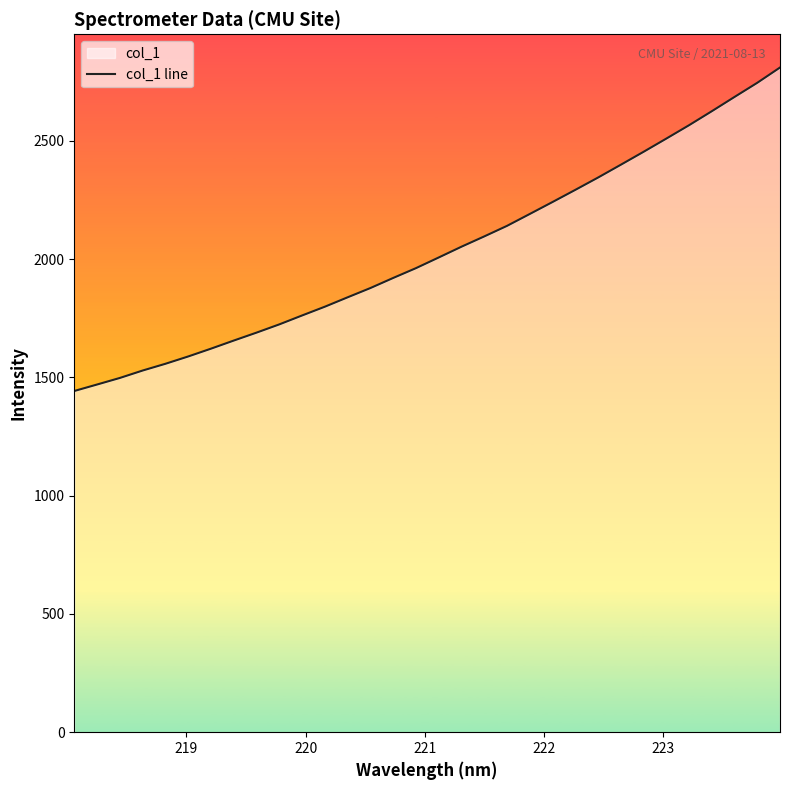

What is the greatest value displayed?

2809.3